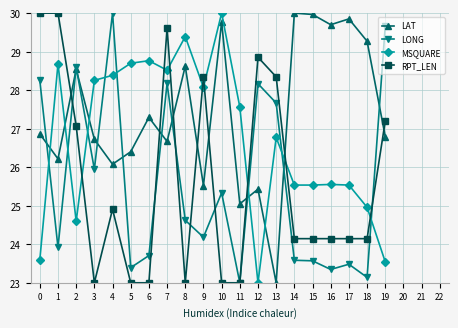

True or false: RPT_LEN has a value of 29.6 at 7.

True